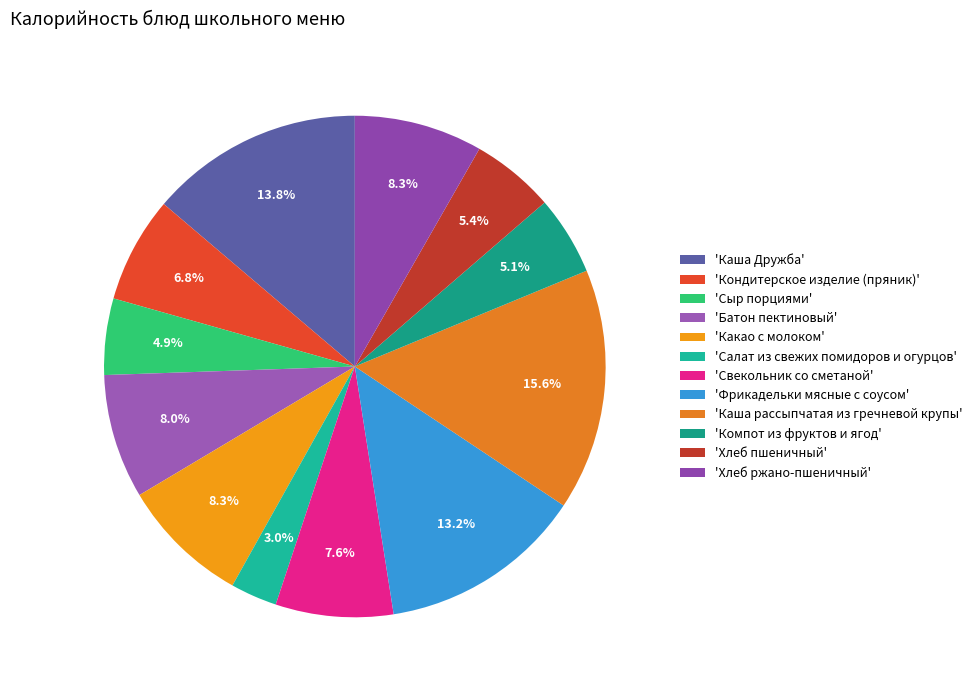

What is the largest slice in the pie chart?

'Каша рассыпчатая из гречневой крупы'